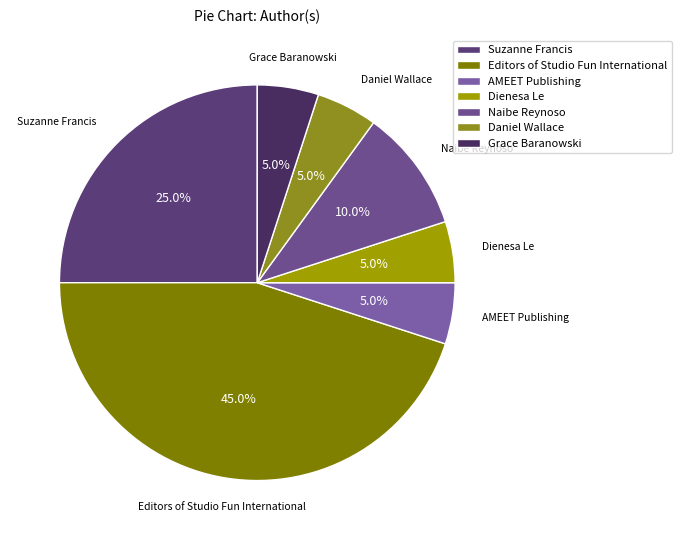

To the nearest percent, what is the difference between the Suzanne Francis and Dienesa Le slice percentages?

20%